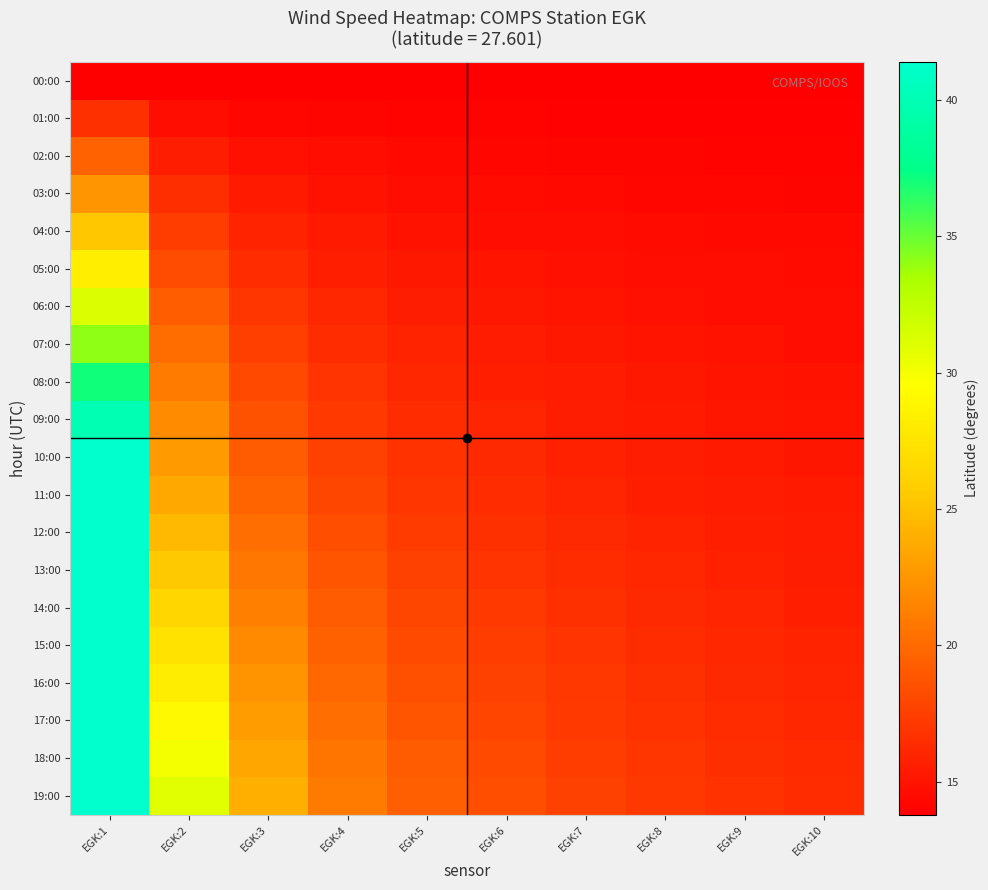

What is the maximum value shown in the chart?

41.4